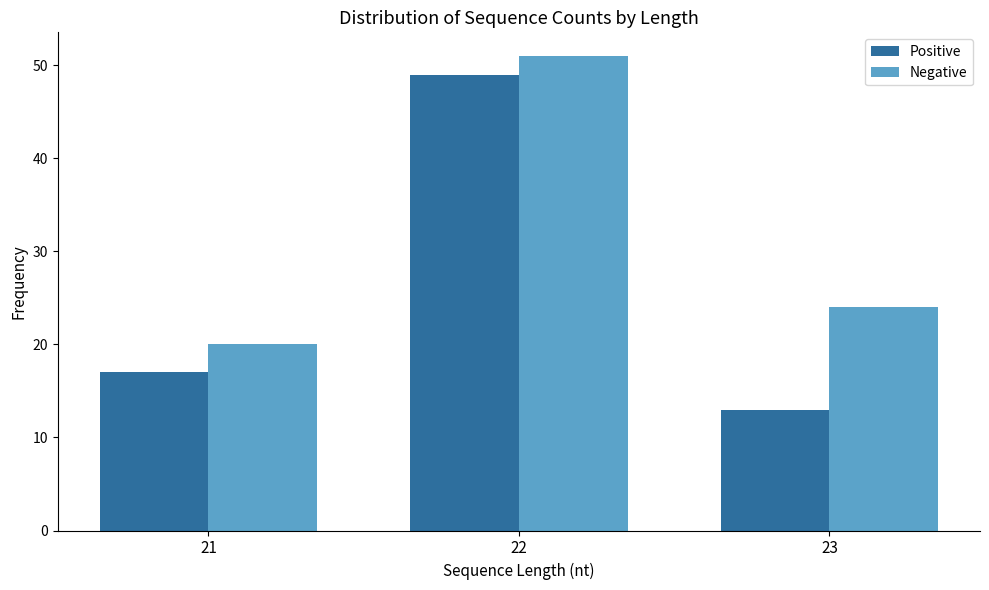

True or false: Negative has a value of 20 at 21.

True